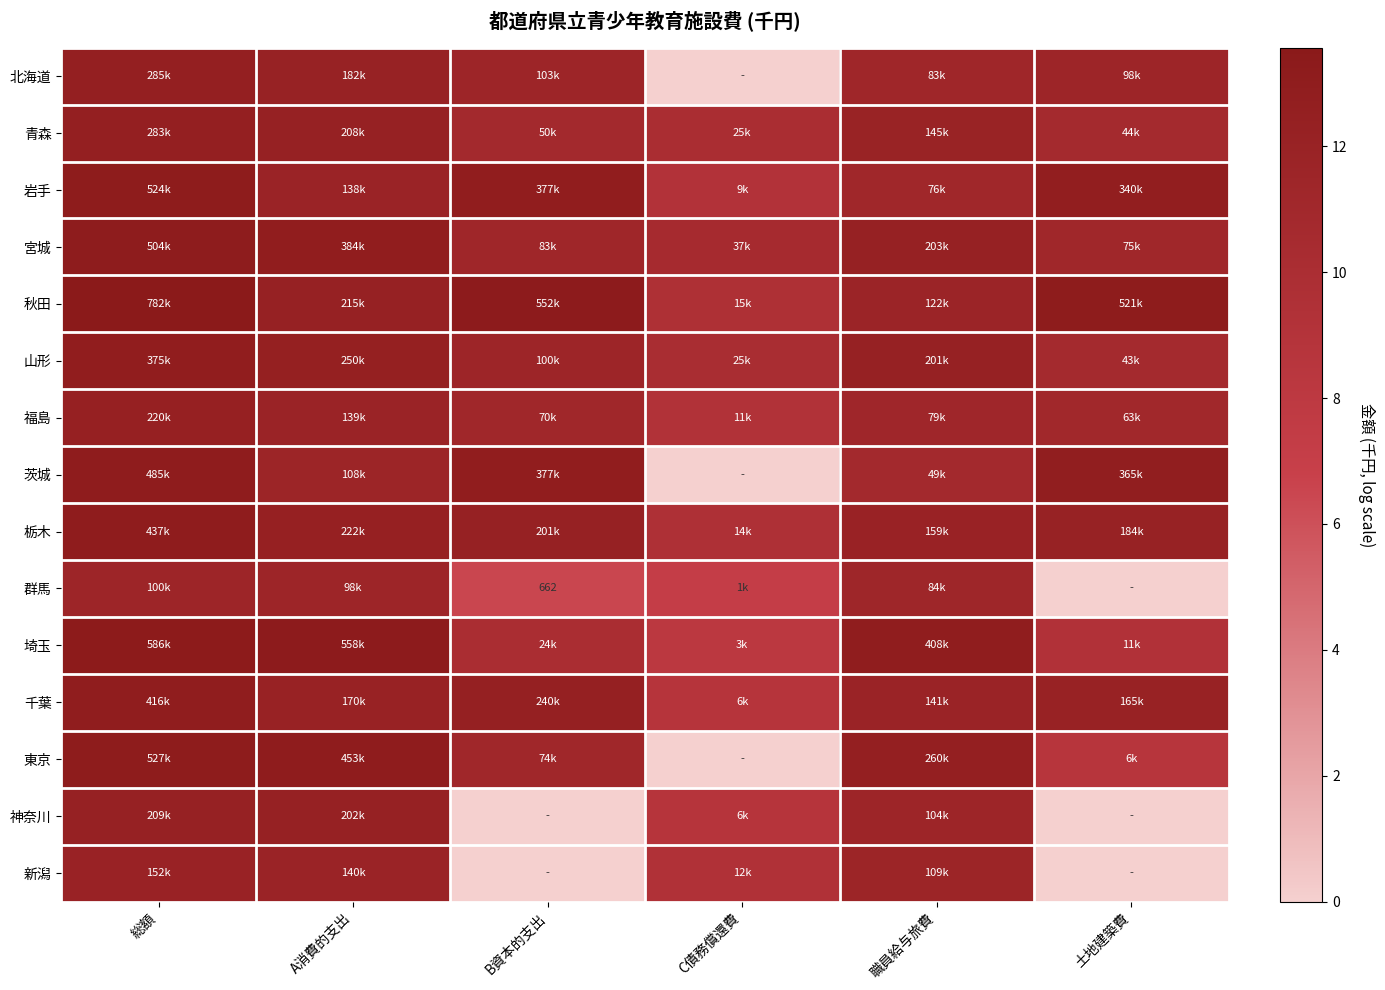

At which category does the chart reach its minimum across all series?

C債務償還費